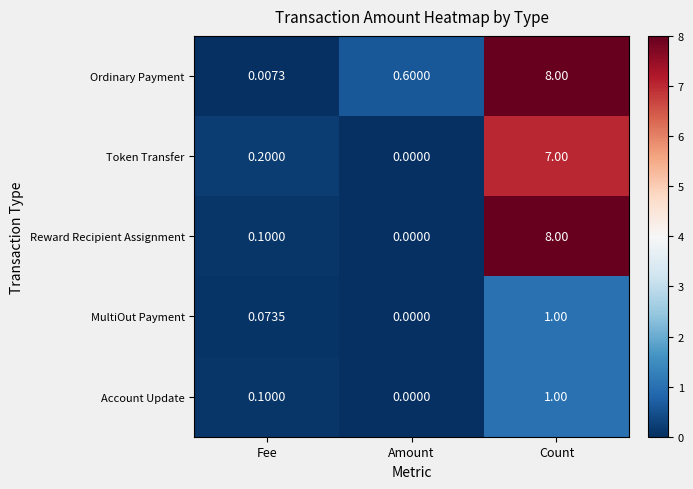

Which series has the widest spread of values?

Reward Recipient Assignment